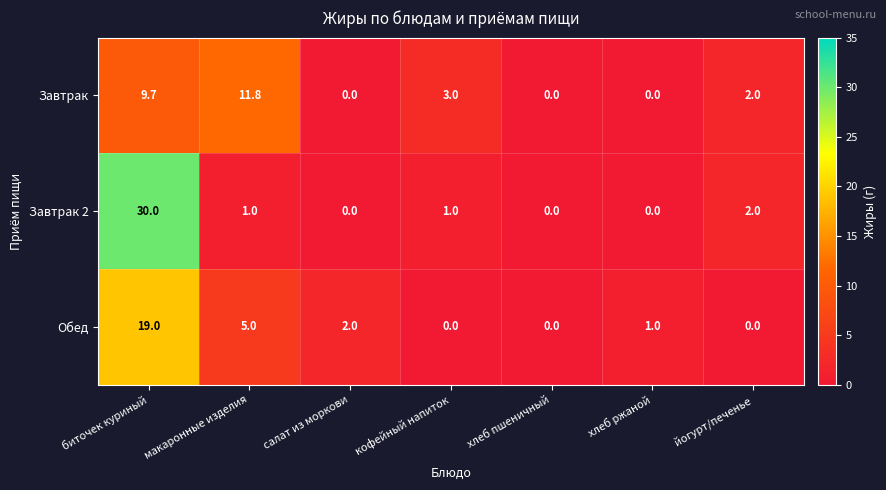

At how many categories does at least one series exceed 23?

1